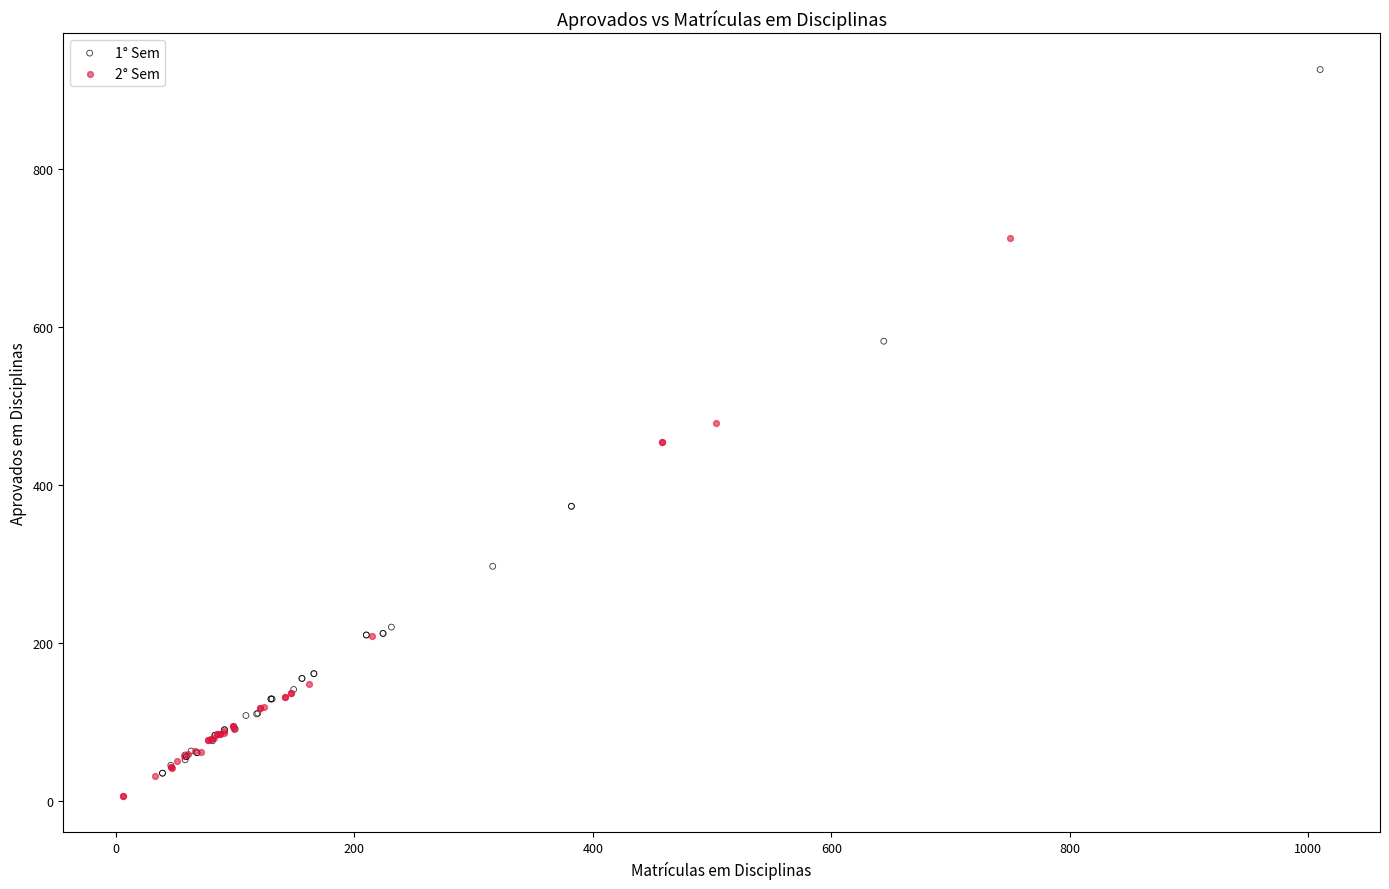

Which series reaches the maximum Y coordinate?

1° Sem